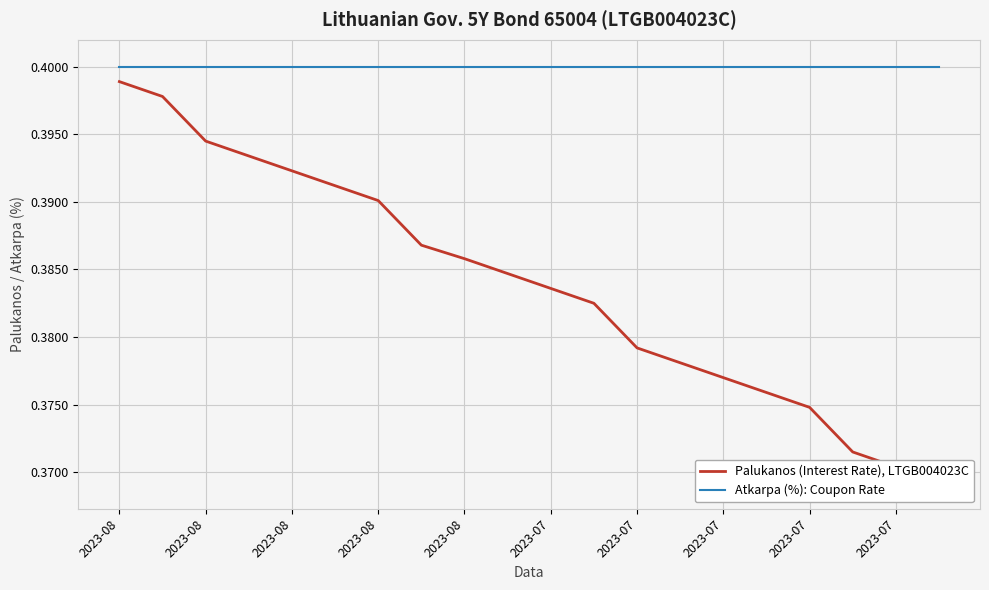

Which category has the highest value across all series?

2023-08